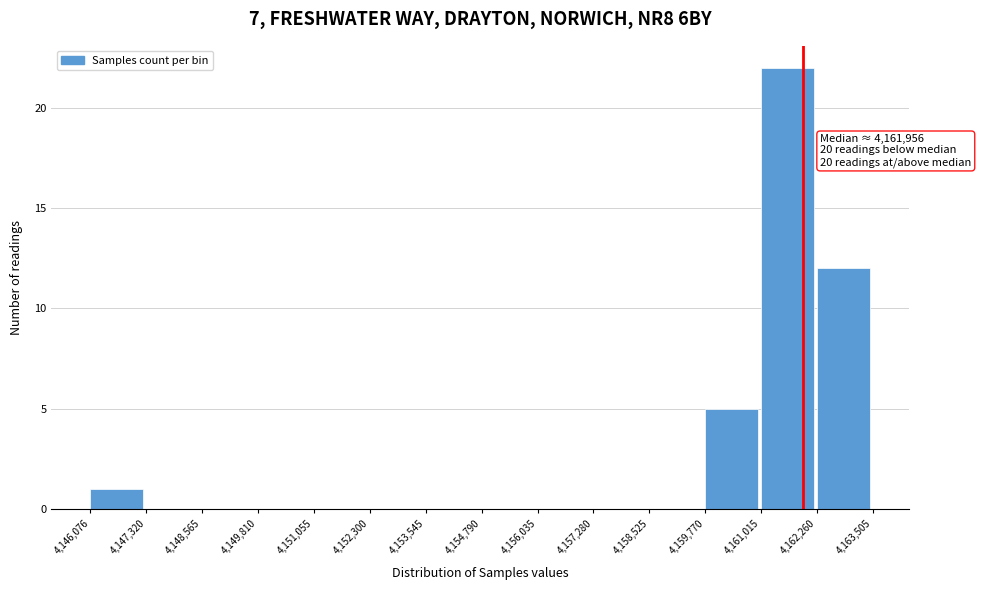

Which range on the x-axis has the tallest bar?

4,161,015 to 4,162,260